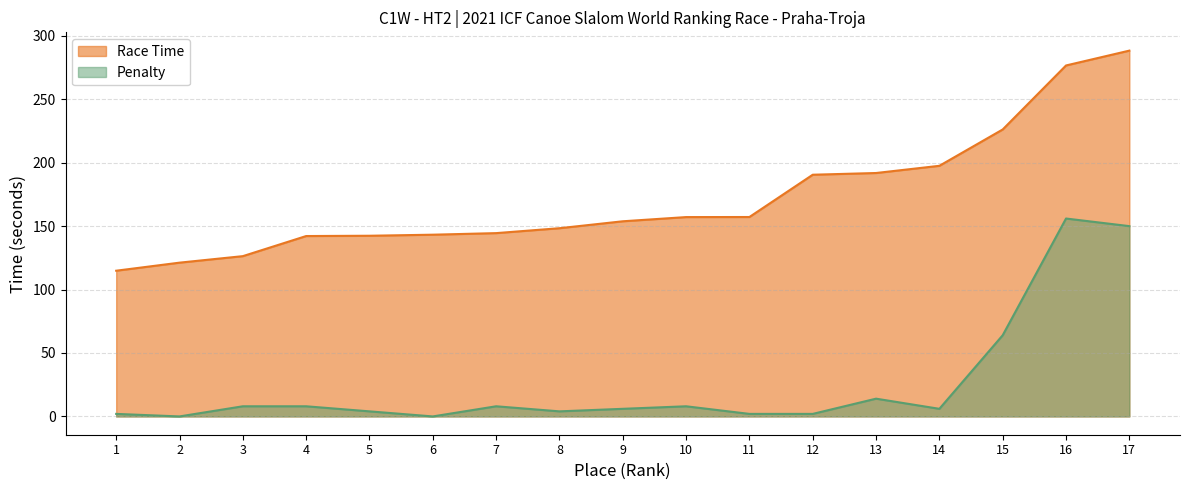

True or false: Race Time has more than 1 interior local peaks.

False